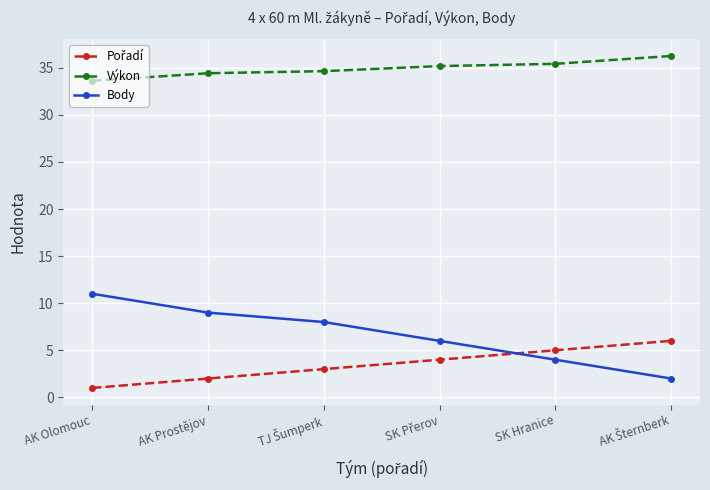

The value of Body at AK Prostějov is 9.0. True or false?

True